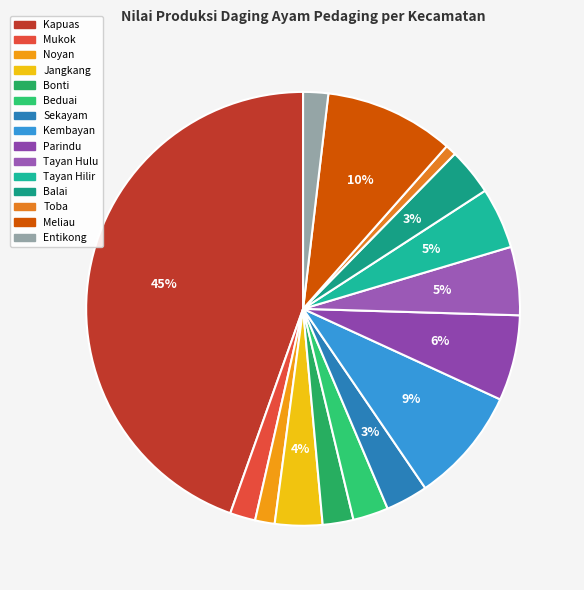

Count the number of slices in the pie.

15